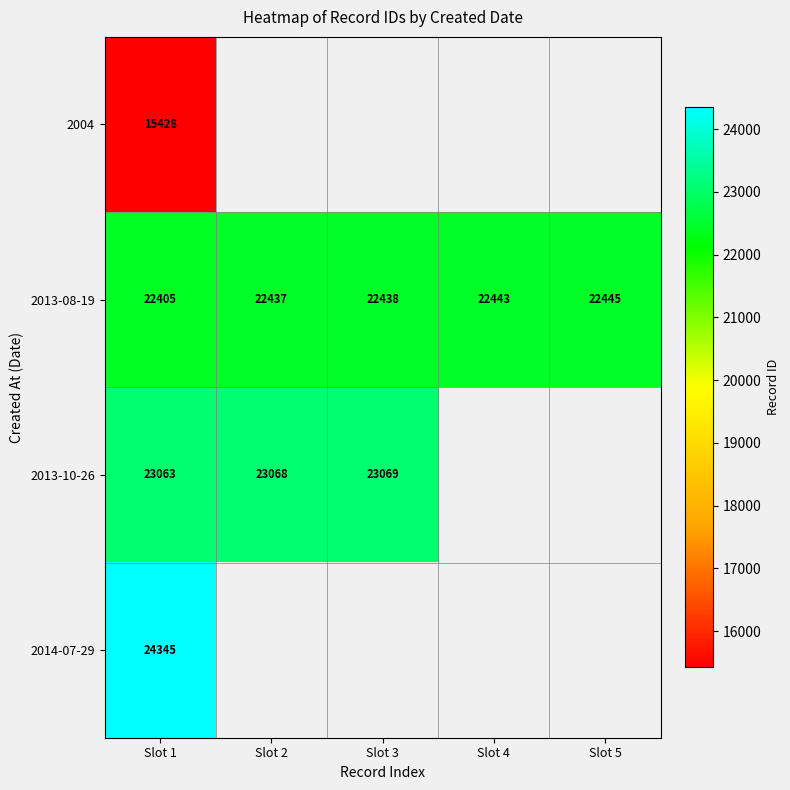

Rank the series at Slot 1 from lowest to highest value.

2004, 2013-08-19, 2013-10-26, 2014-07-29